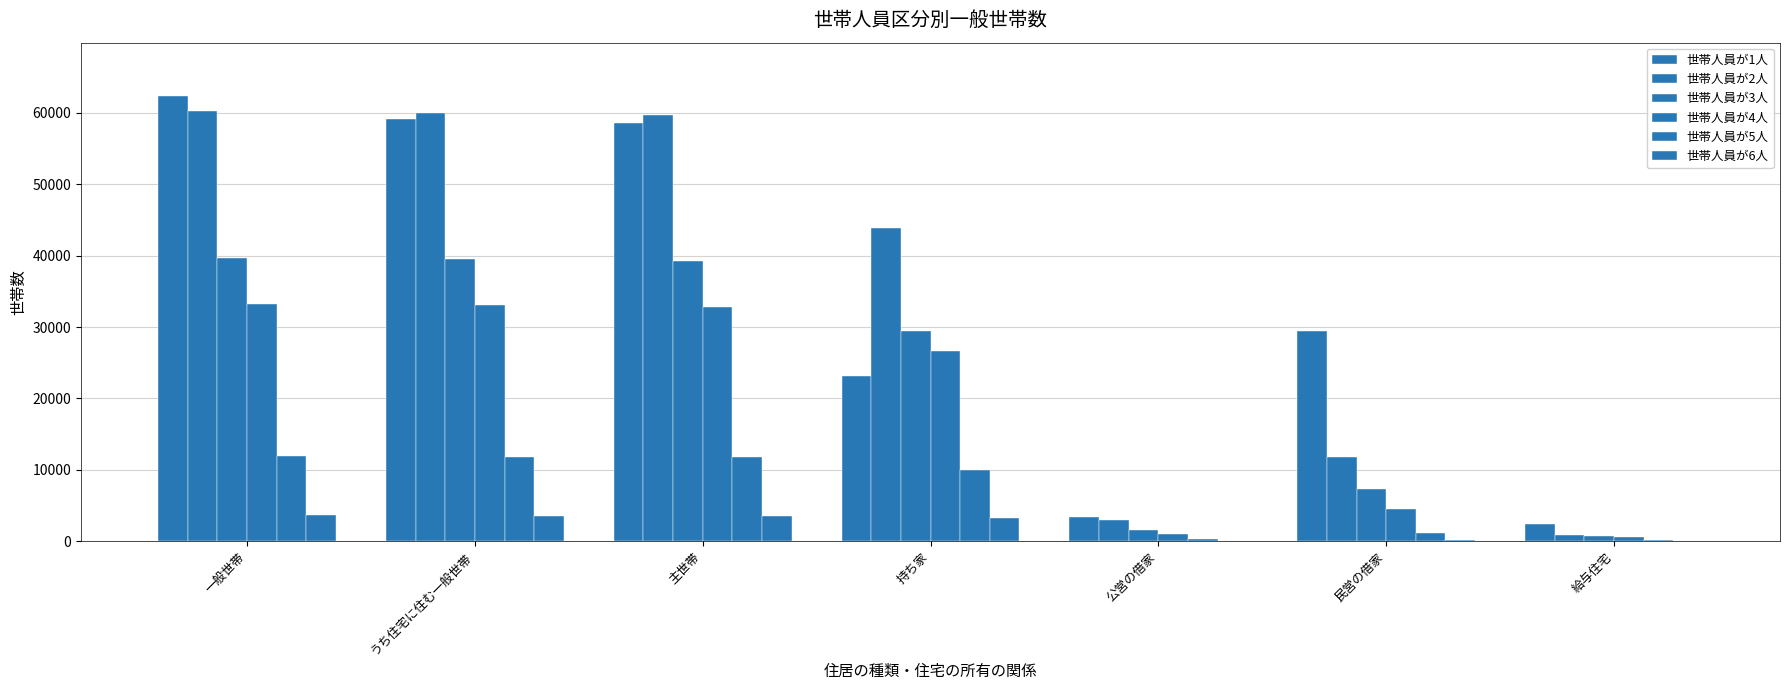

What is the label of the 2nd bar from the left?

うち住宅に住む一般世帯